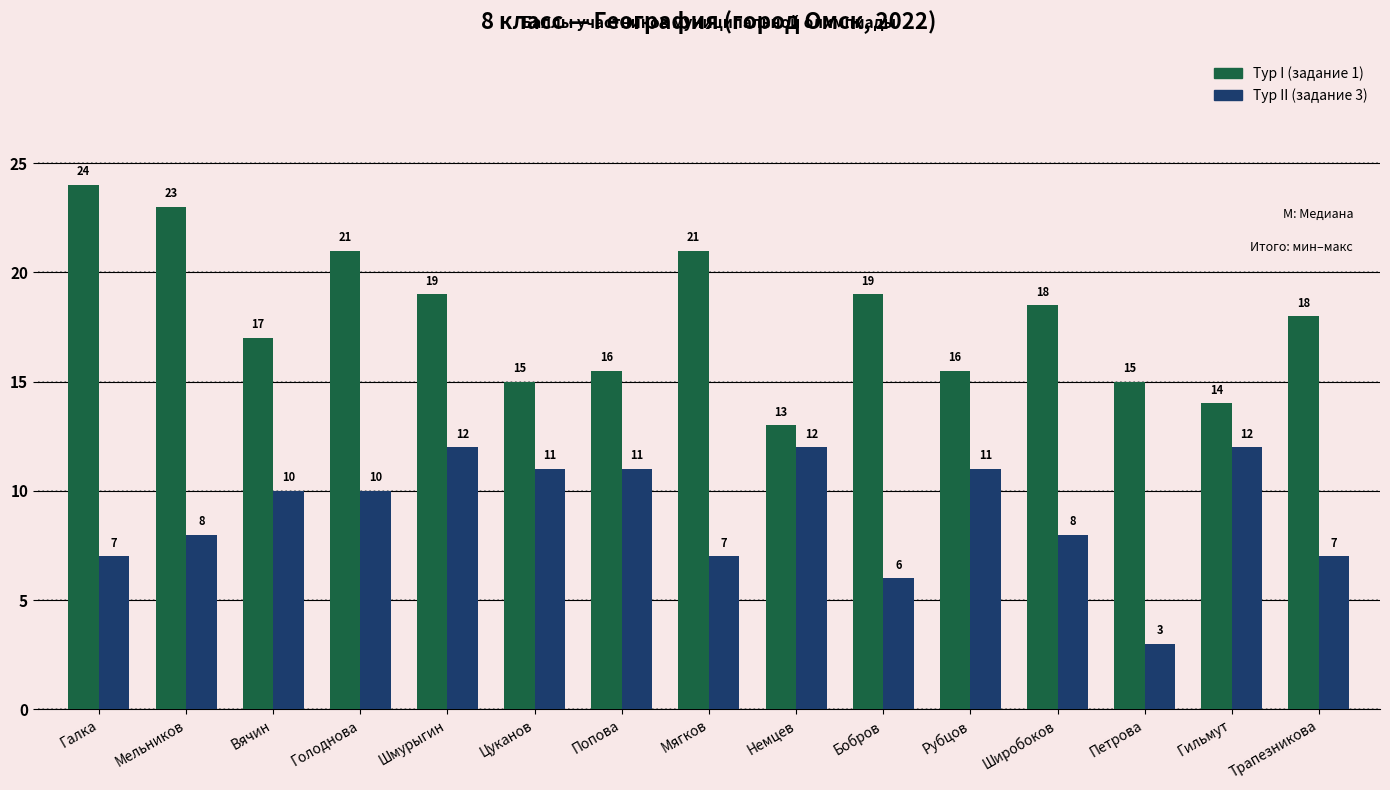

What is the label of the 5th bar from the right?

Рубцов